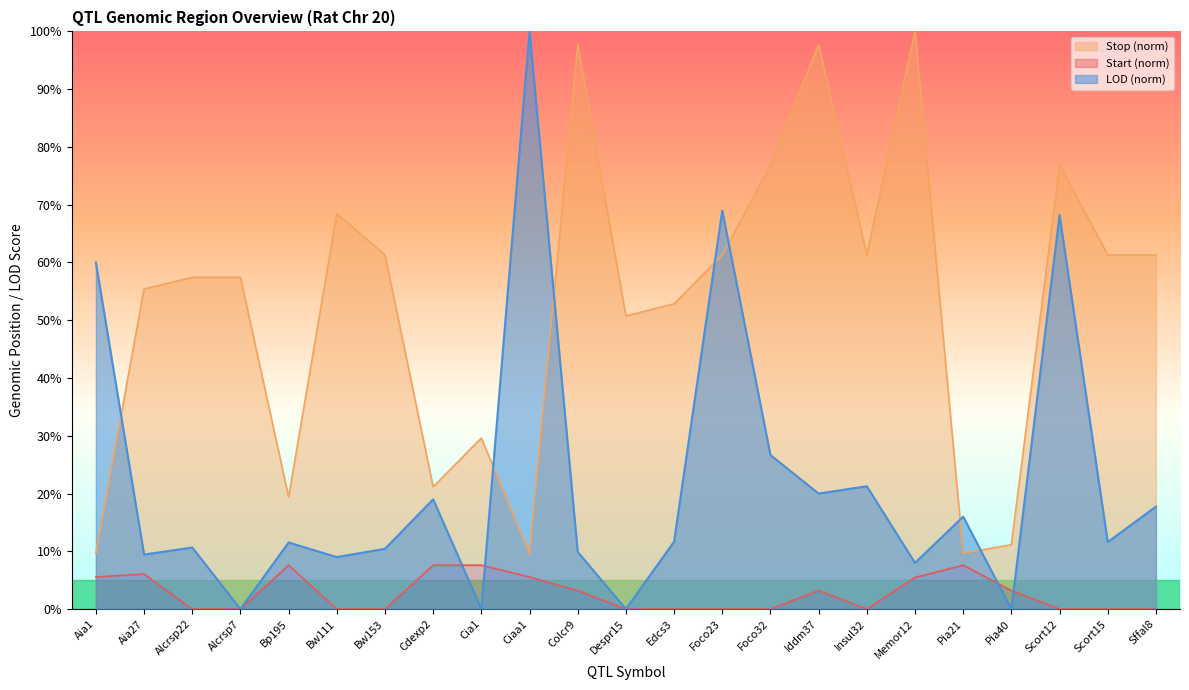

The value of Start at Edcs3 is 0.0. True or false?

True